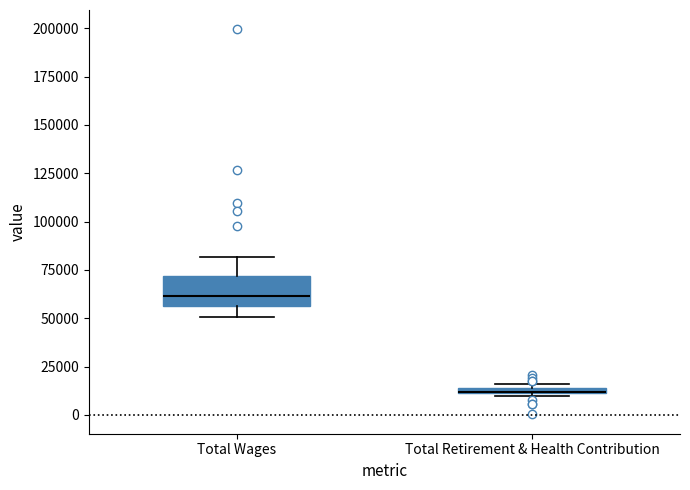

Comparing the boxes themselves (not the whiskers), which one is the tallest?

Total Wages